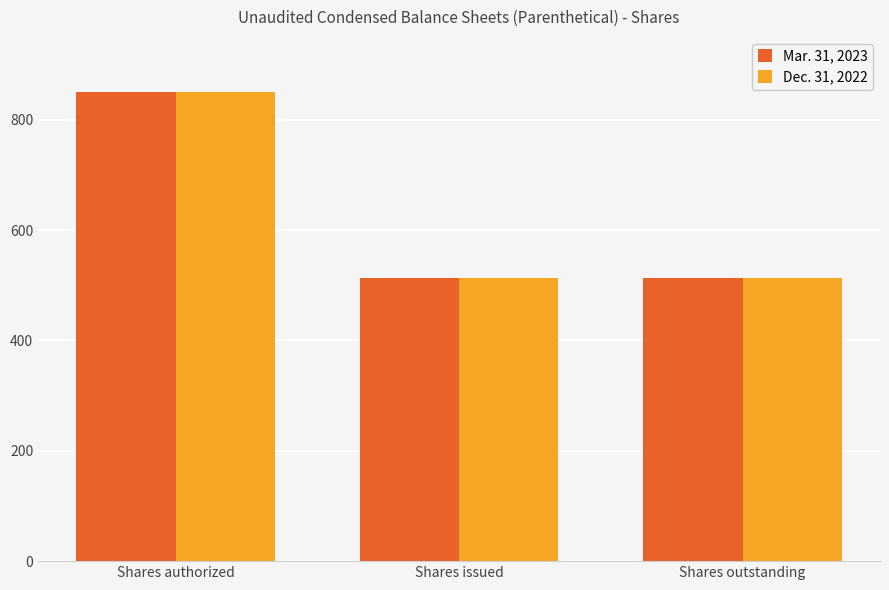

What is the maximum value shown in the chart?

850.0